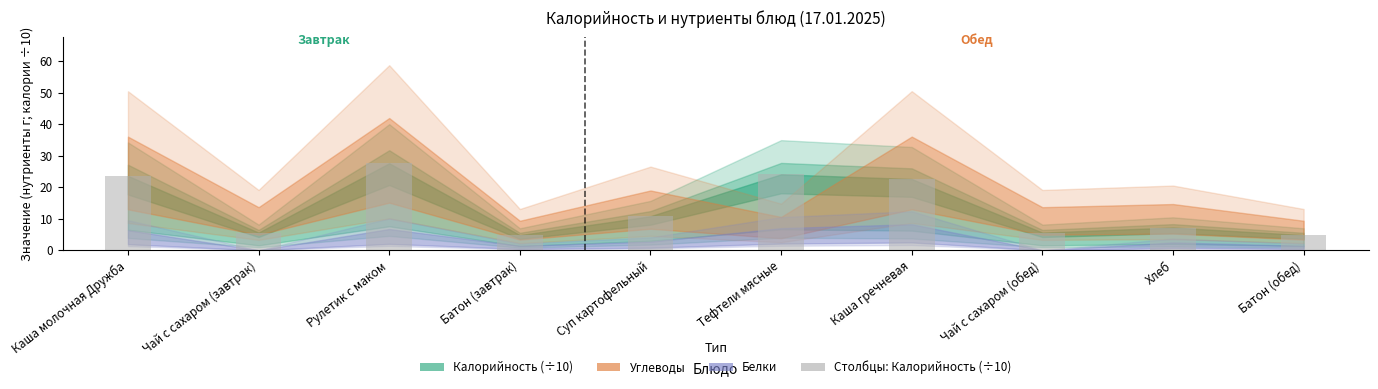

Rank the categories by value from lowest to highest.

Батон (завтрак), Батон (обед), Чай с сахаром (завтрак), Чай с сахаром (обед), Хлеб, Суп картофельный, Каша гречневая, Каша молочная Дружба, Тефтели мясные, Рулетик с маком